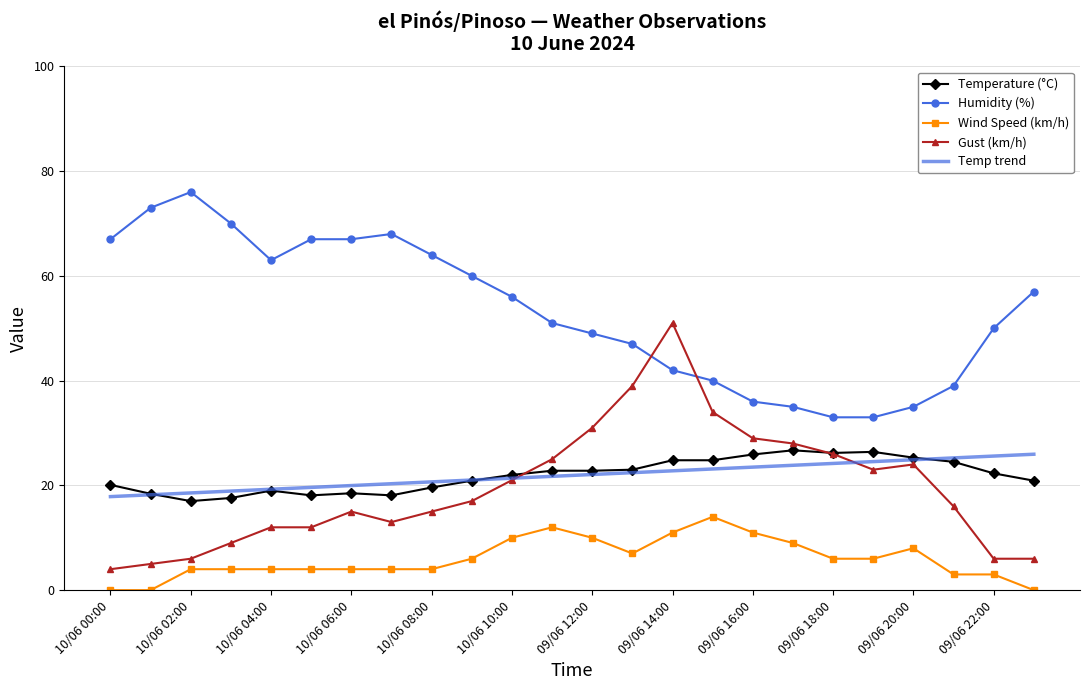

Which series has the largest total across all categories?

Humidity (%)